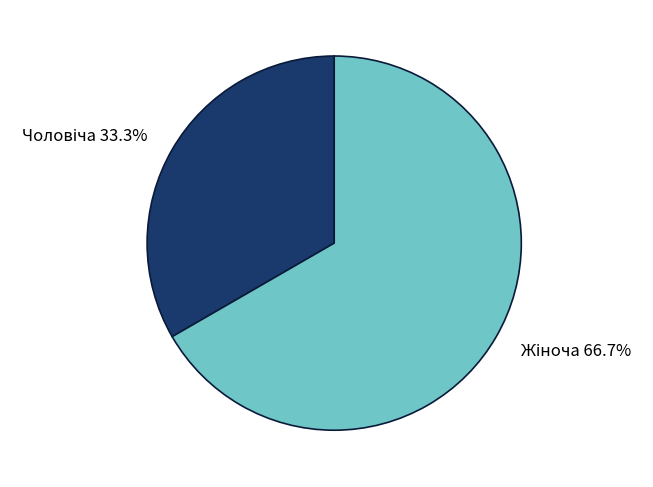

To the nearest percent, what is the difference between the Чоловіча and Жіноча slice percentages?

33%